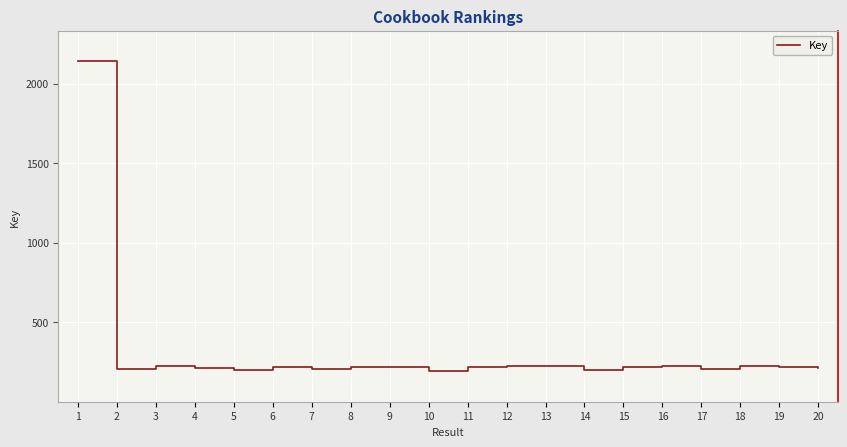

True or false: the data has more than 0 interior local peaks.

True